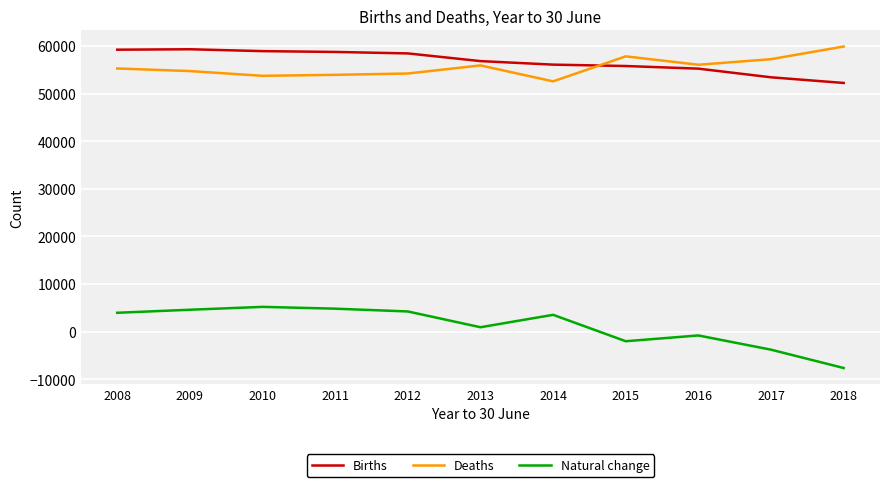

Is the value of Deaths at 2010 greater than the value of Births at 2010?

No